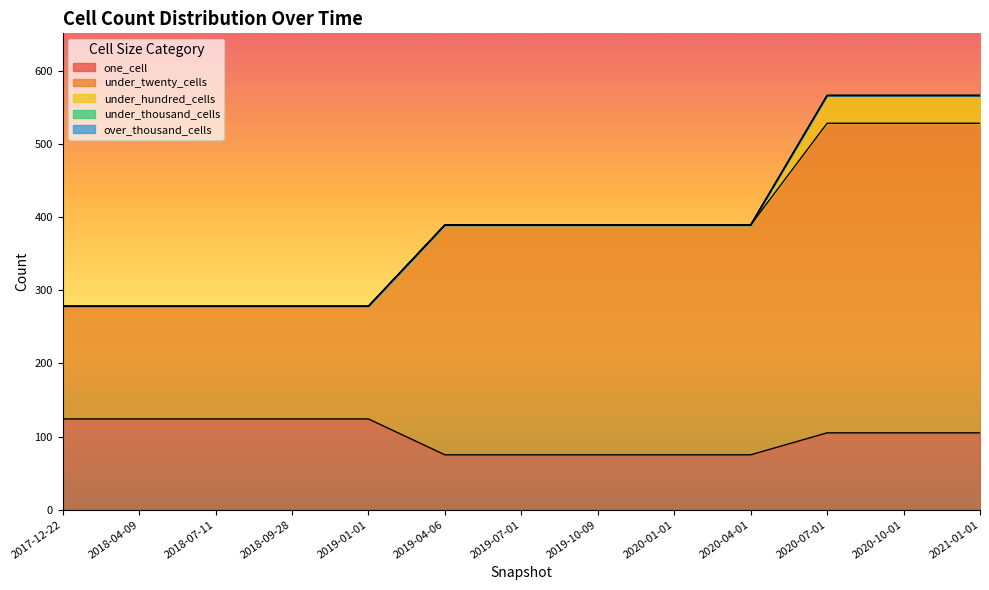

What value does the one_cell series have at 2021-01-01, to the nearest 10?

100